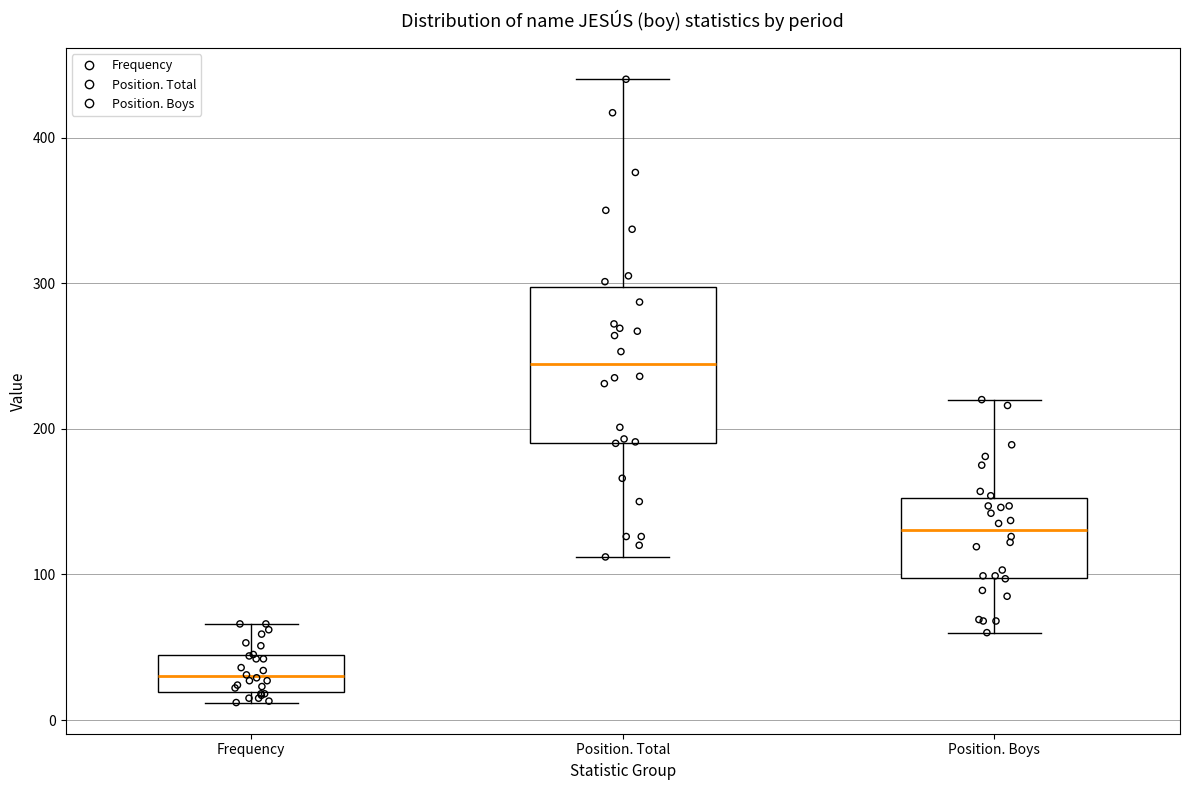

Comparing the boxes themselves (not the whiskers), which one is the tallest?

Position. Total